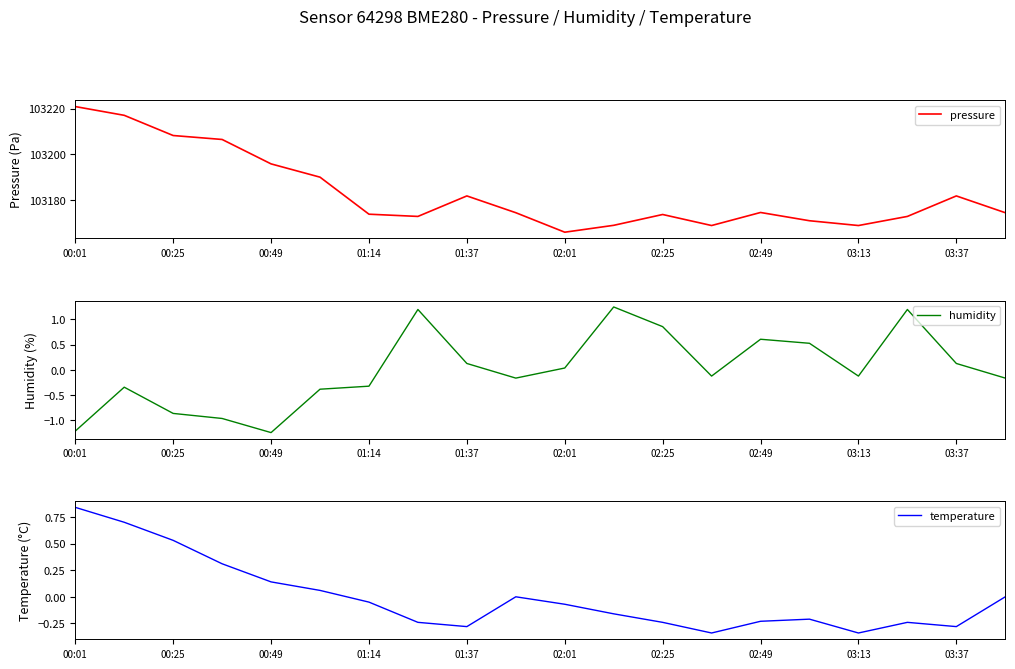

At which label does pressure reach its minimum?

02:01